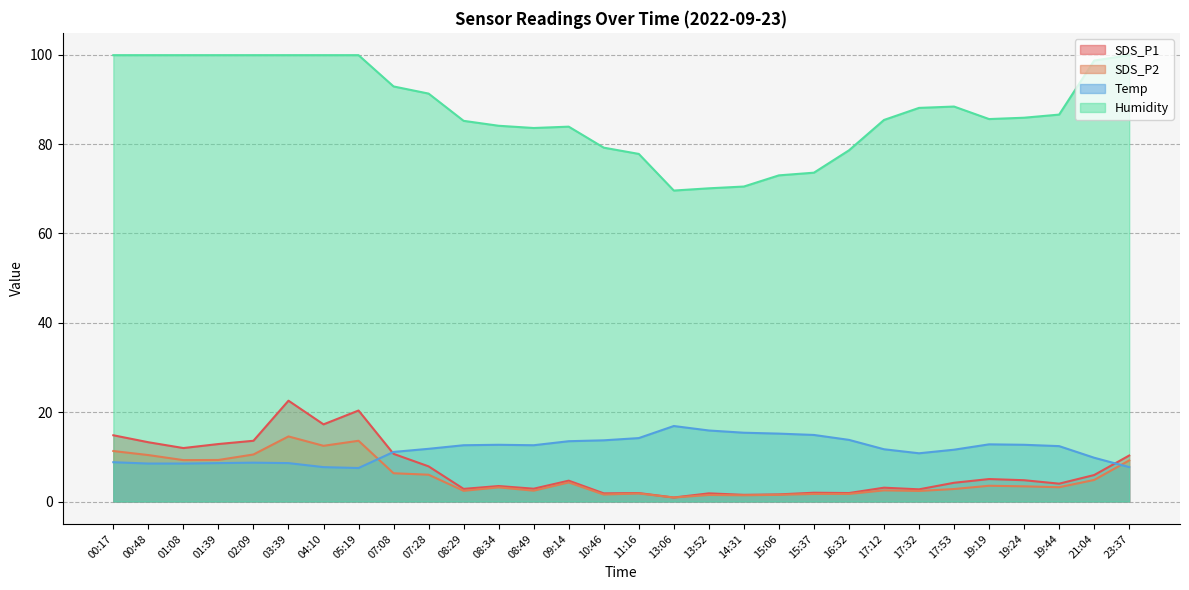

How many series are shown in this chart?

4